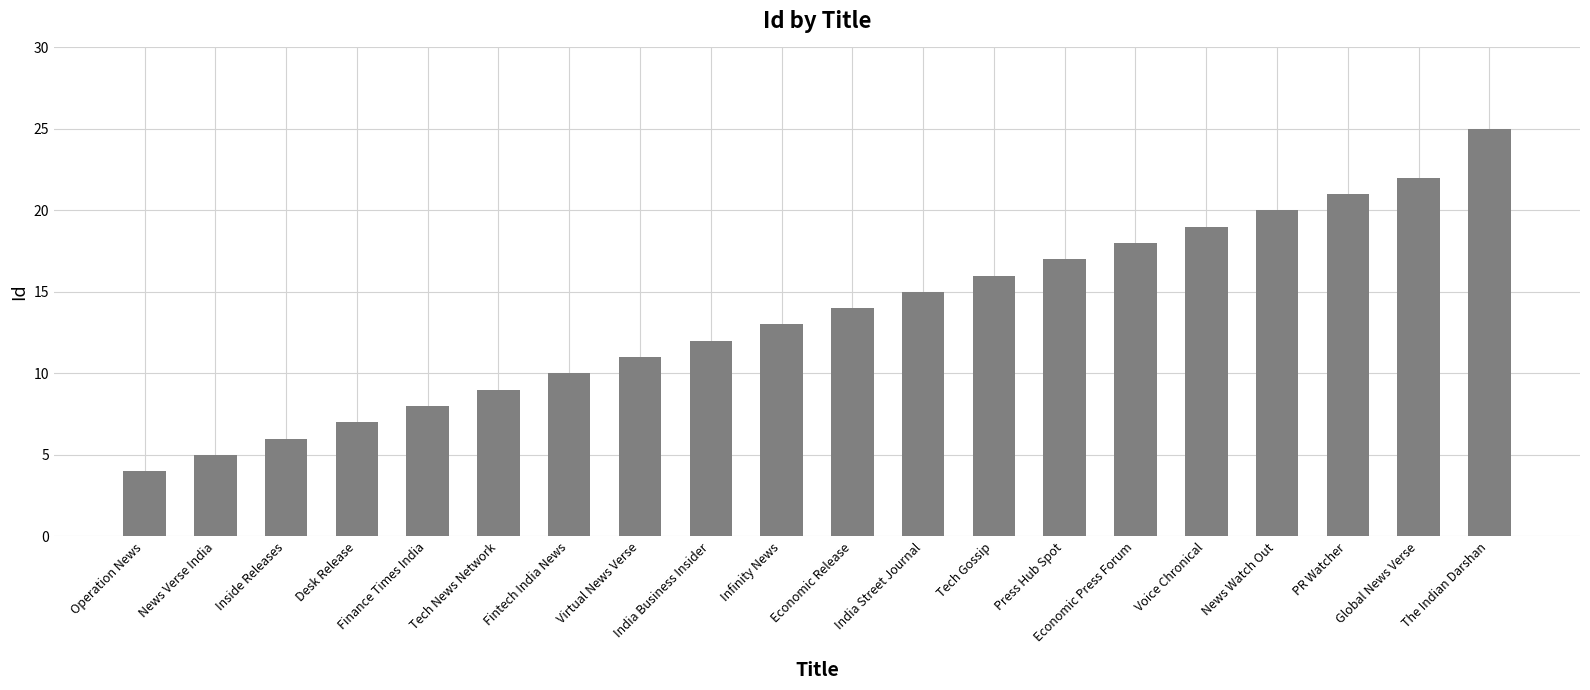

What is the sum of all values?

272